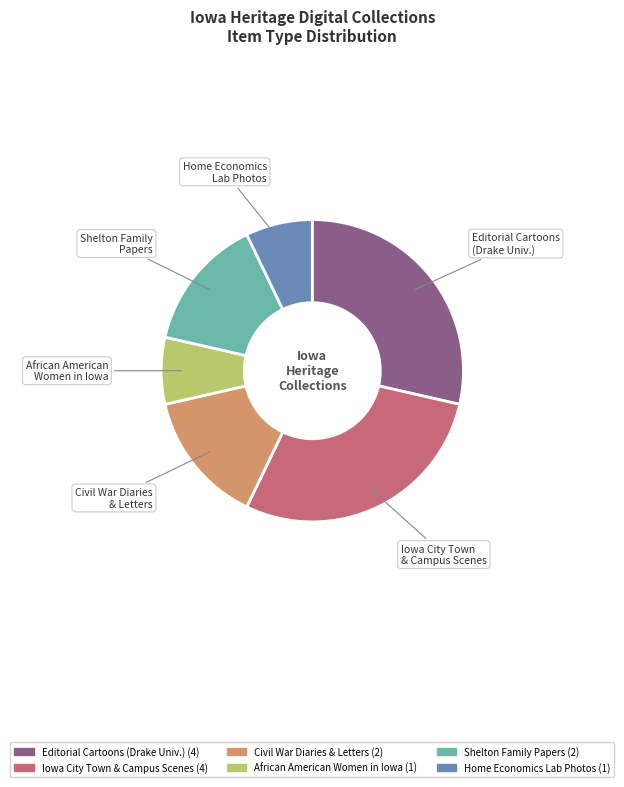

Is the sum of Editorial Cartoons (Drake Univ.) and Home Economics Lab Photos greater than half?

No